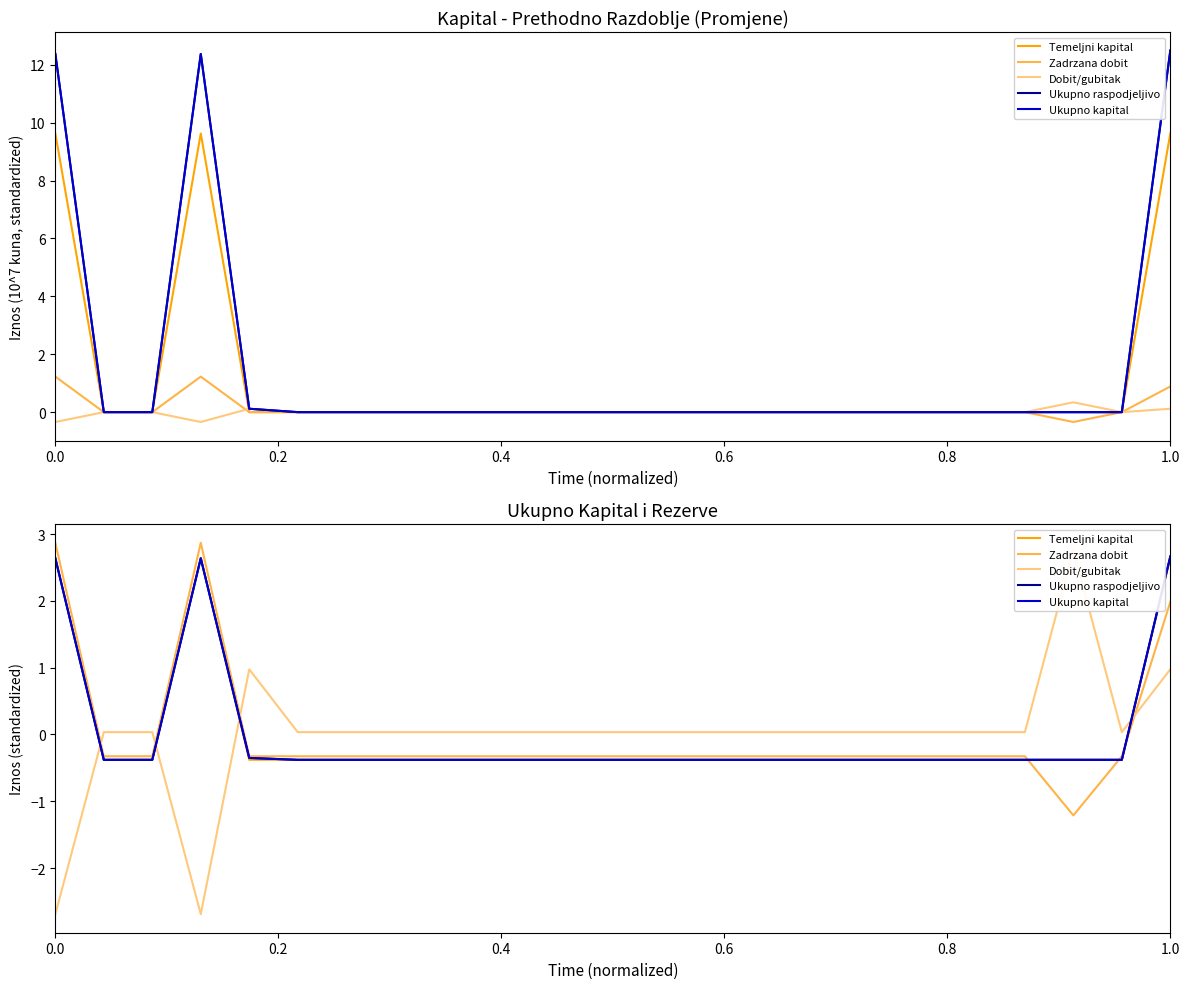

Rank the series by their maximum value, from lowest to highest.

Temeljni kapital, Ukupno raspodjeljivo, Ukupno kapital, Dobit/gubitak, Zadrzana dobit